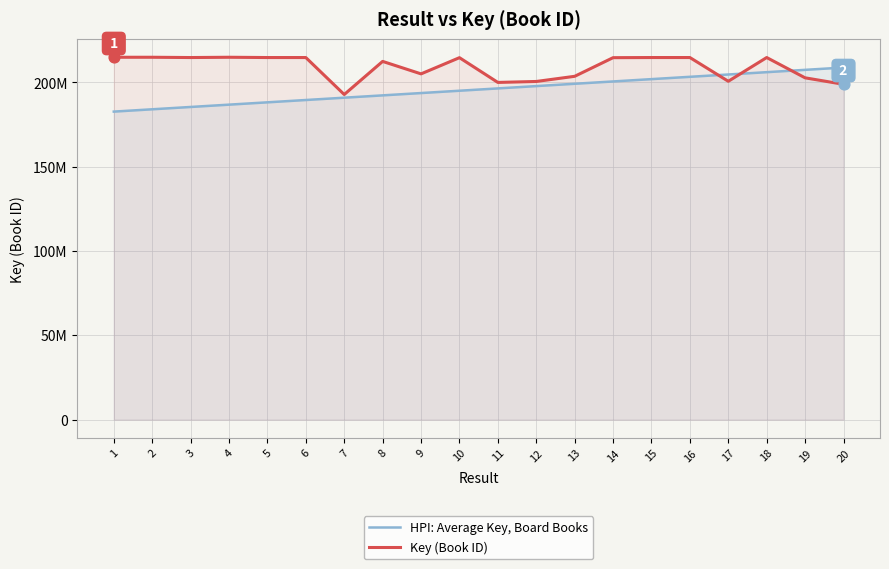

Which series contains the highest Y value?

Key (Book ID)